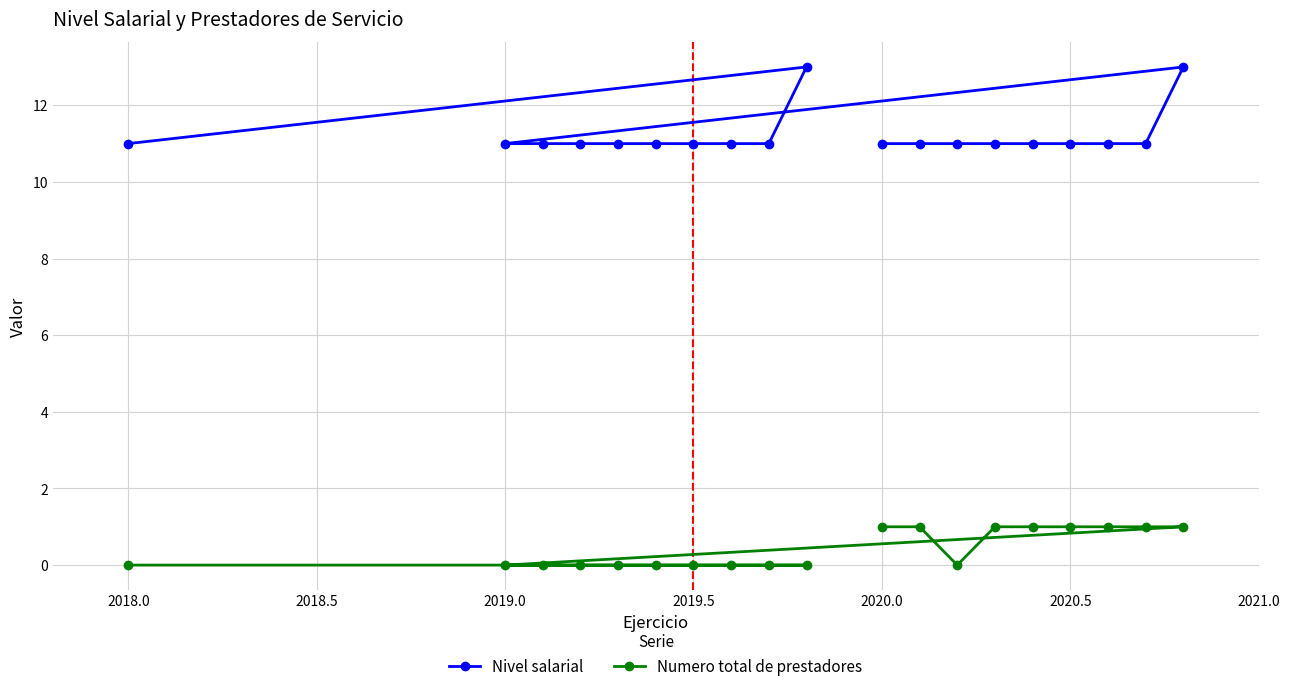

List the series in order of their peak value, lowest first.

Numero total de prestadores, Nivel salarial